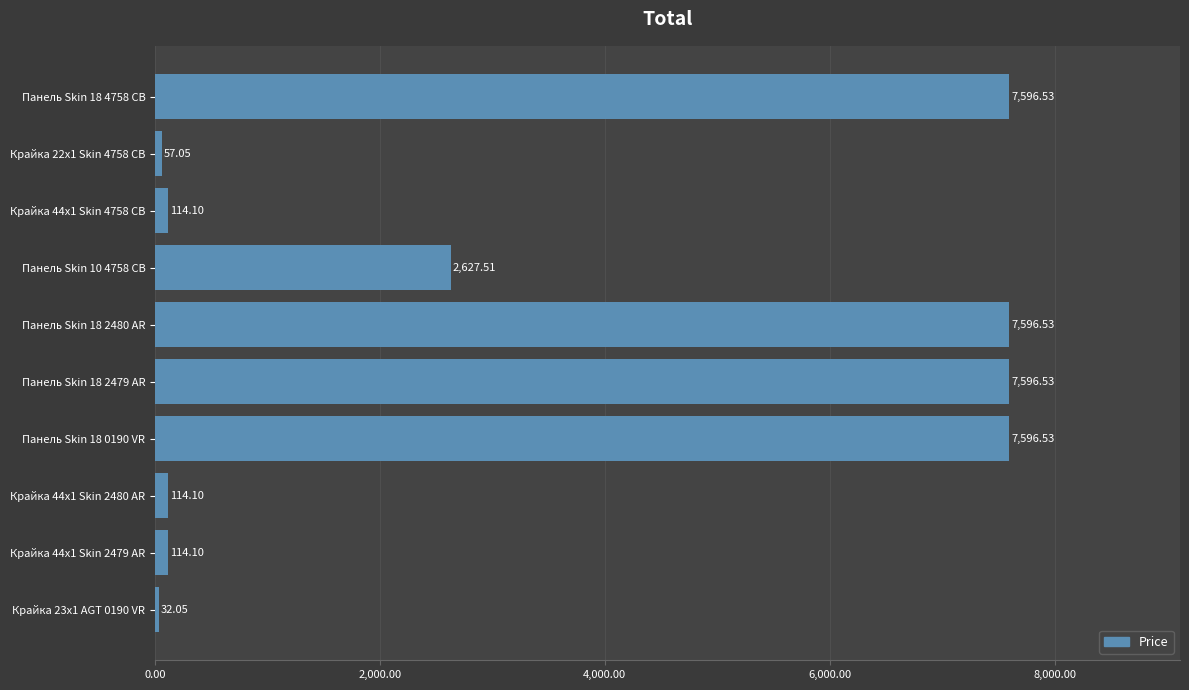

What is the change in value from Крайка 23x1 AGT 0190 VR to Панель Skin 18 0190 VR?

+7564.5